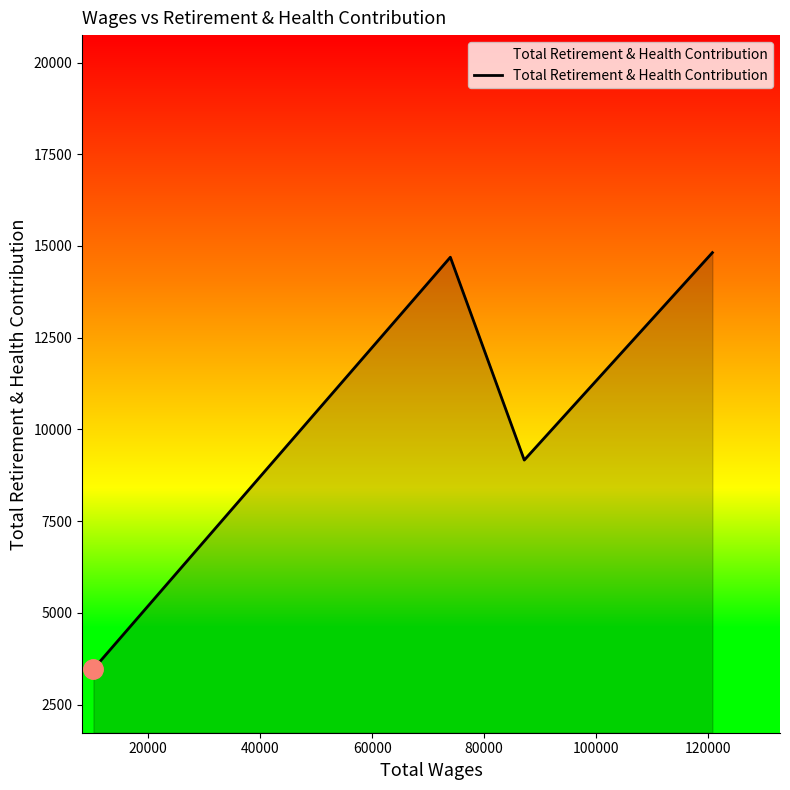

What is the maximum value shown in the chart?

14819